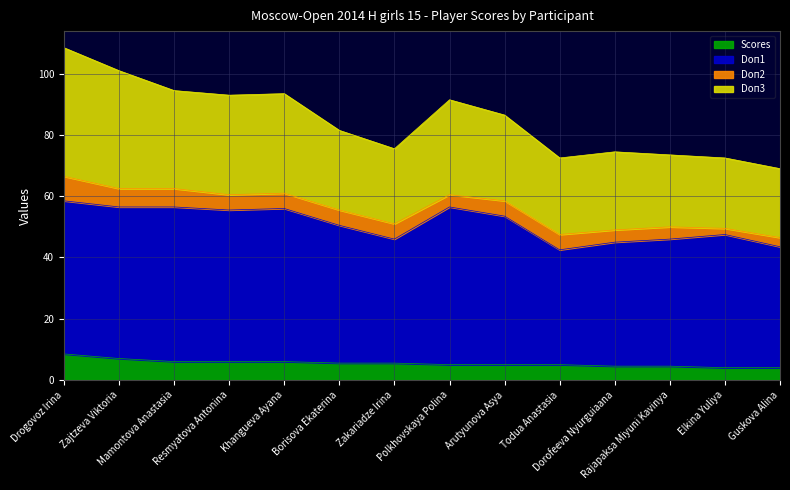

What is the average value of the Scores series?

5.5